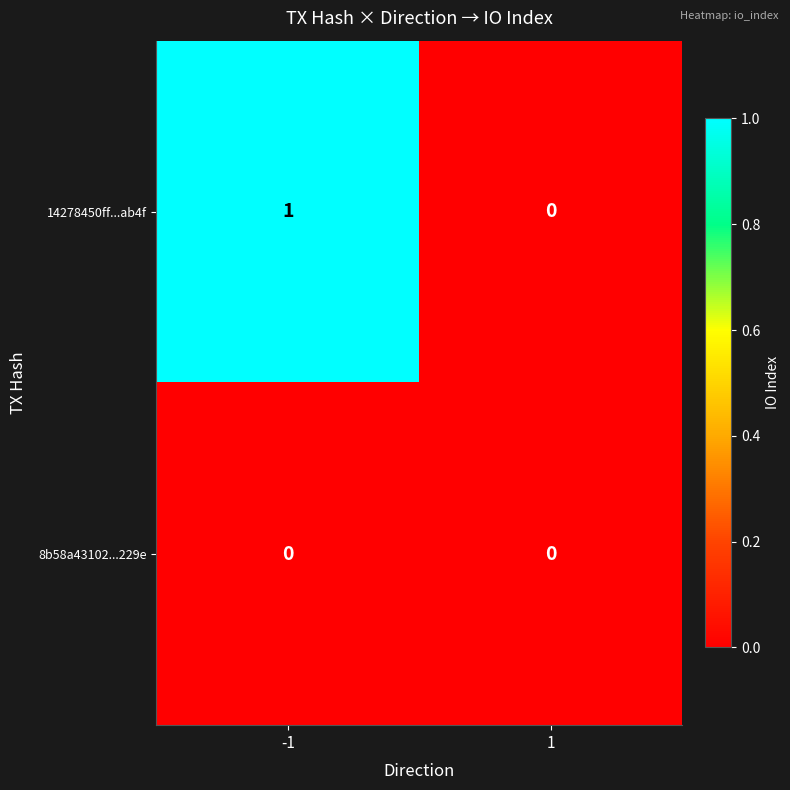

True or false: 14278450ff...ab4f has a value of 1 at -1.

True